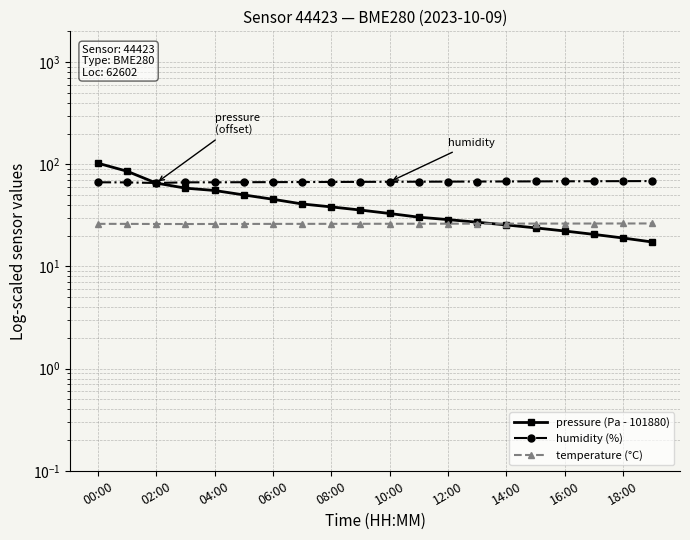

Reading right to left, list all the values displayed in this chart.

pressure (Pa - 101880): 17.3	19.0	20.6	22.2	23.8	25.5	27.1	28.7	30.3	33.0	35.6	38.3	40.9	45.4	50.1	55.4	58.4	65.5	85.5	102.5
humidity (%): 68.5	68.3	68.2	68.1	68.0	67.8	67.7	67.6	67.5	67.3	67.2	67.1	67.0	66.8	66.7	66.6	66.5	65.6	66.5	66.6
temperature (°C): 26.3	26.3	26.3	26.3	26.3	26.2	26.2	26.2	26.2	26.2	26.1	26.1	26.1	26.1	26.1	26.0	26.0	26.0	26.1	26.1